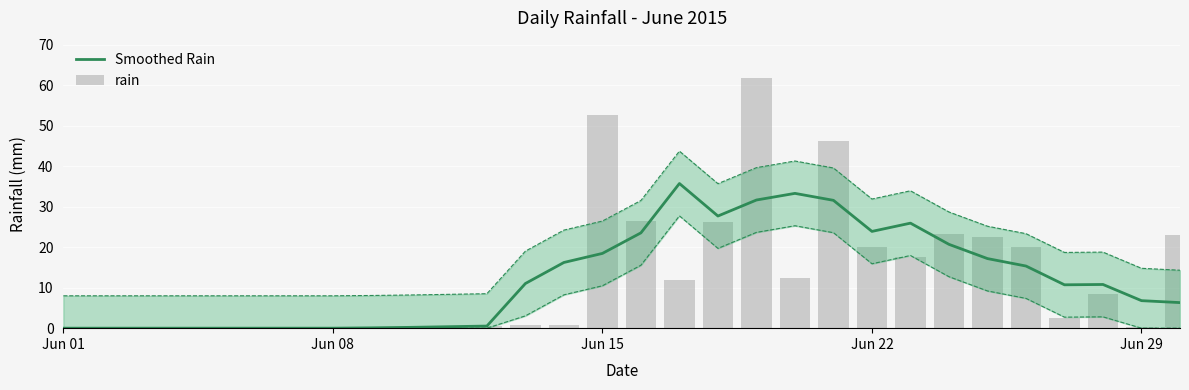

Rank the series by their maximum value, from lowest to highest.

Smoothed Rain, rain